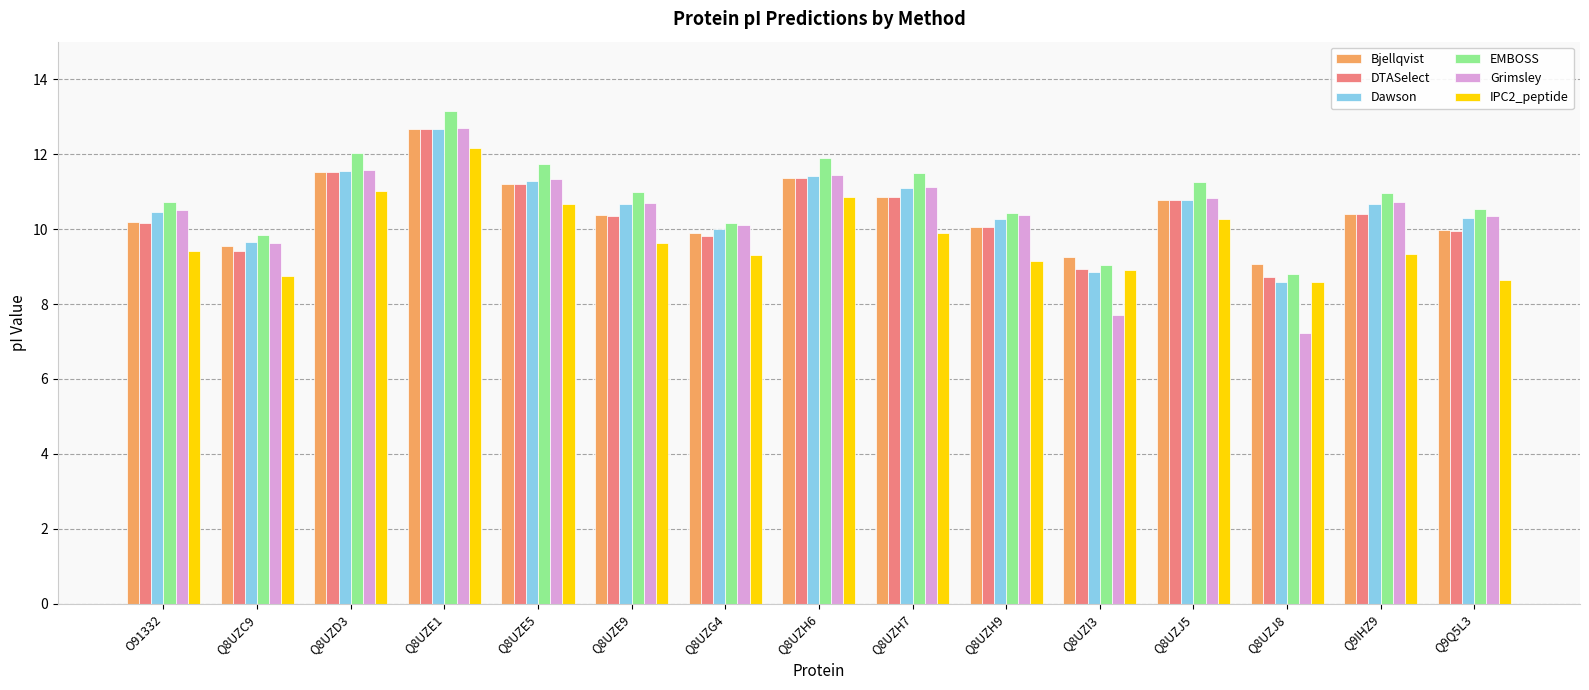

The IPC2_peptide series shows 16.6 at Q8UZE9. True or false?

False